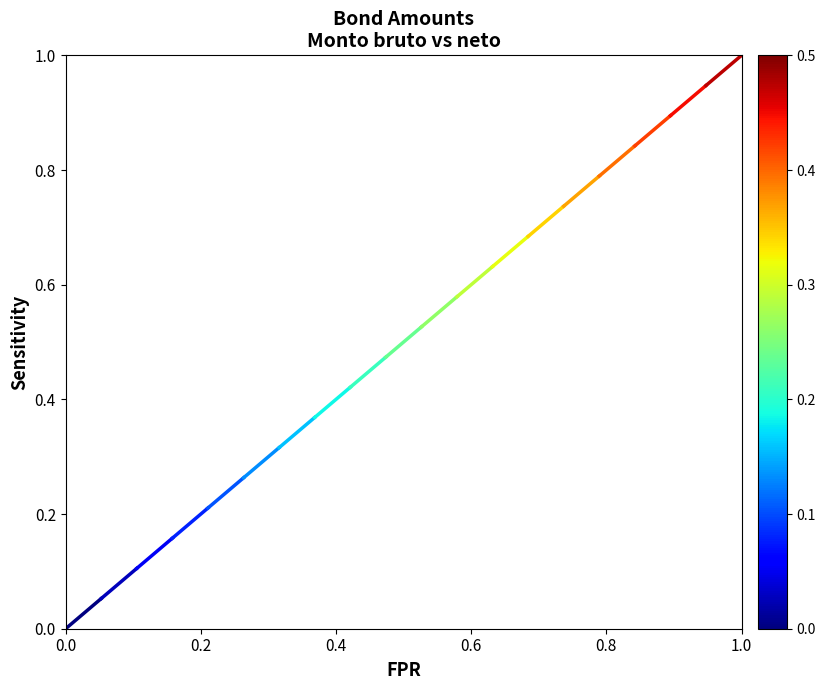

Between 0.0 and 0.2, which is larger?

0.2